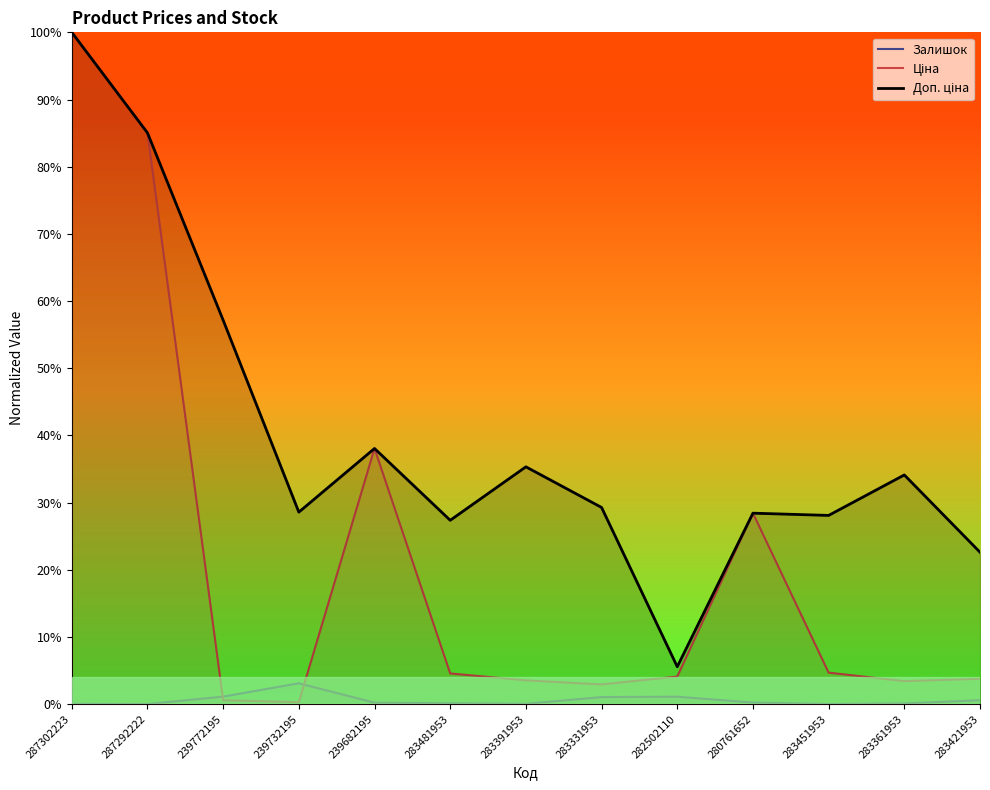

What is the spread (max minus min) of values at 239682195?

0.4